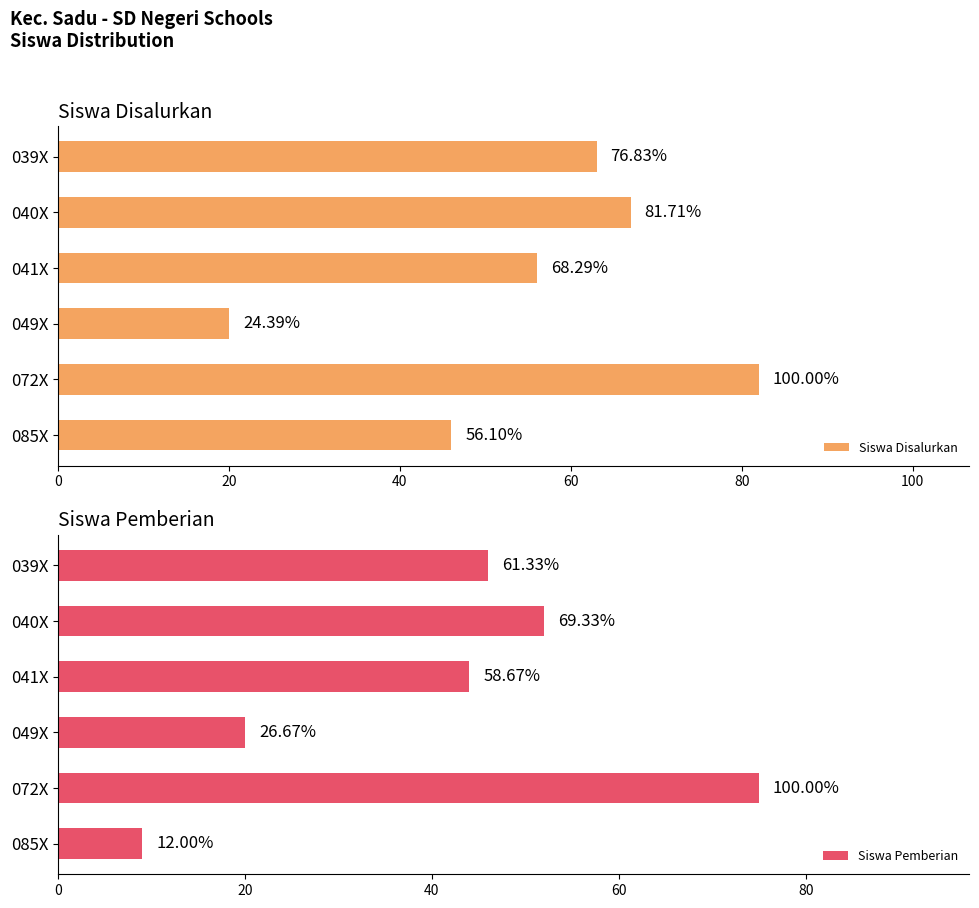

What is the difference between the second highest and second lowest values in the Siswa Disalurkan series?

21